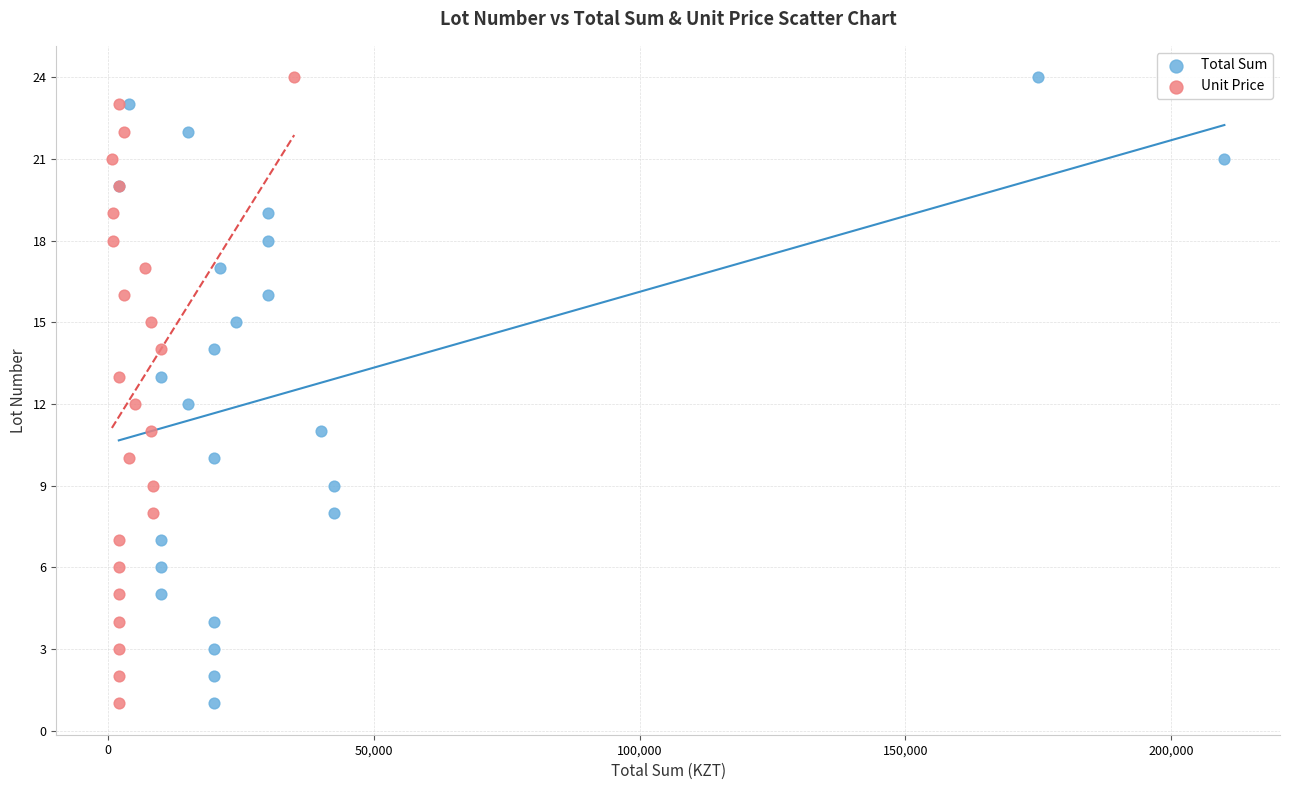

What are all the series names shown in the legend?

Total Sum, Unit Price